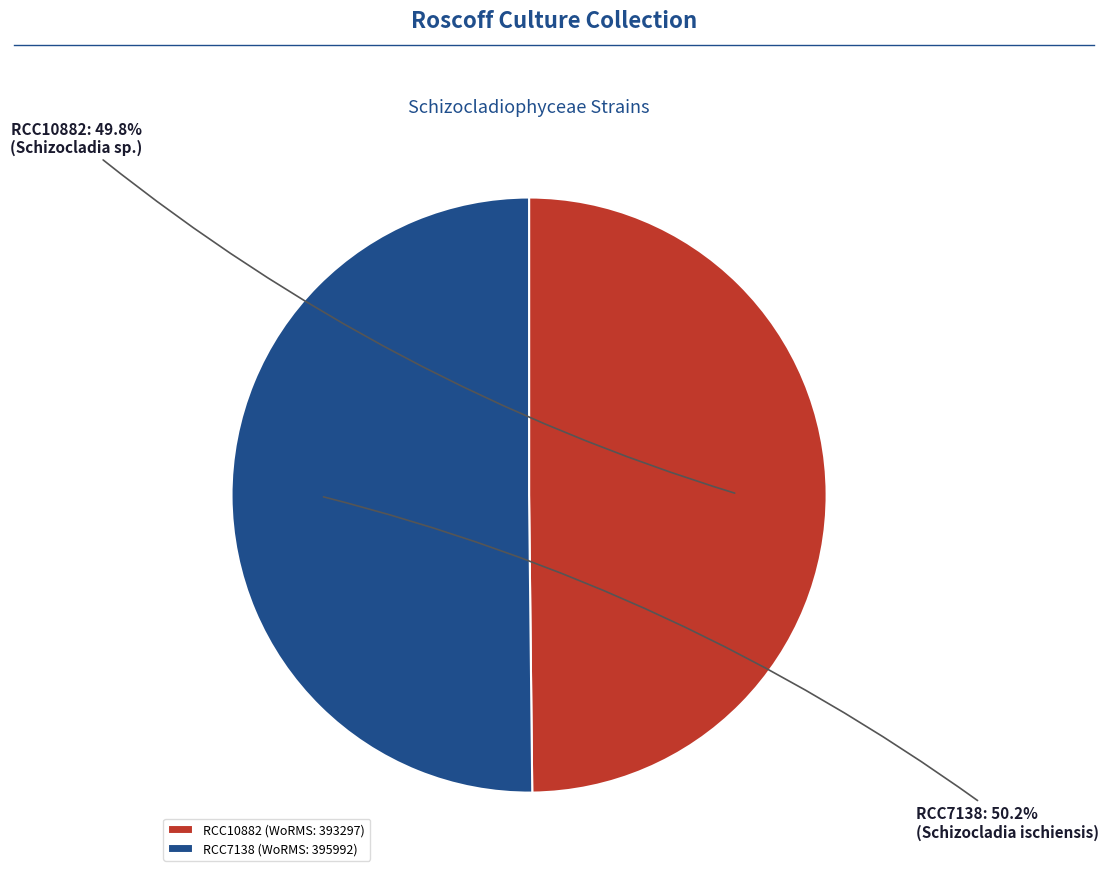

Is there any slice that represents more than half of the pie?

Yes